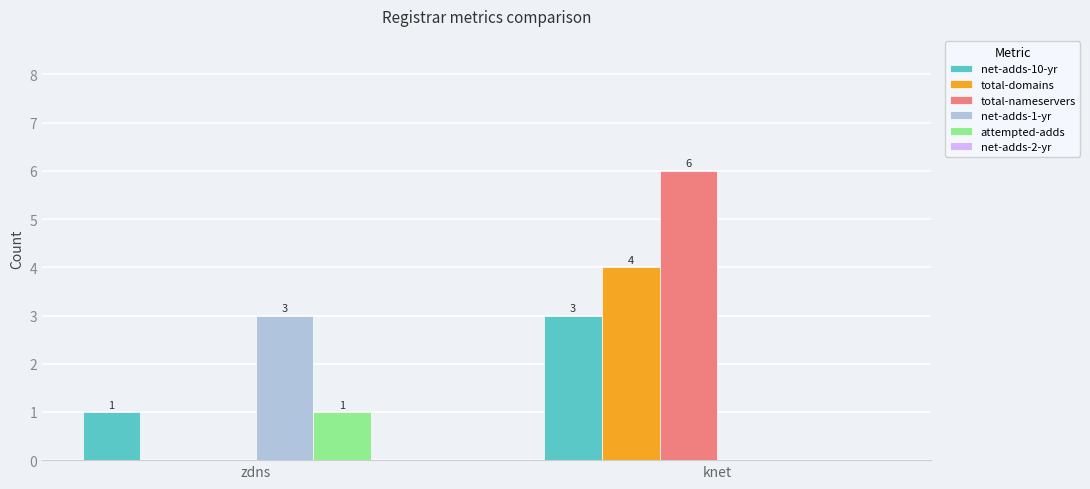

True or false: net-adds-1-yr has a value of 4 at zdns.

False